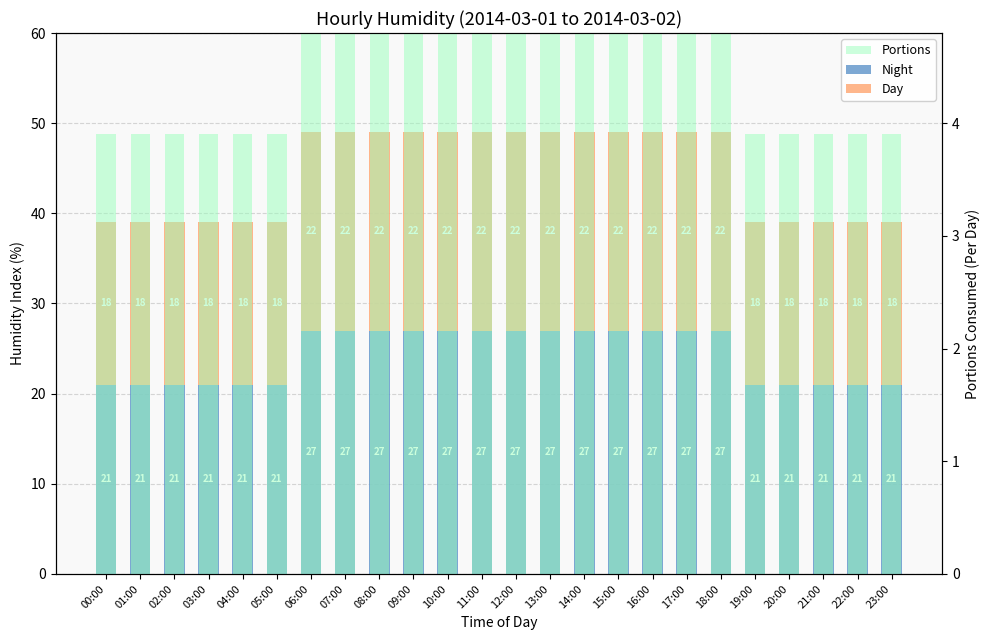

Read the Portions value at 21:00.

3.9